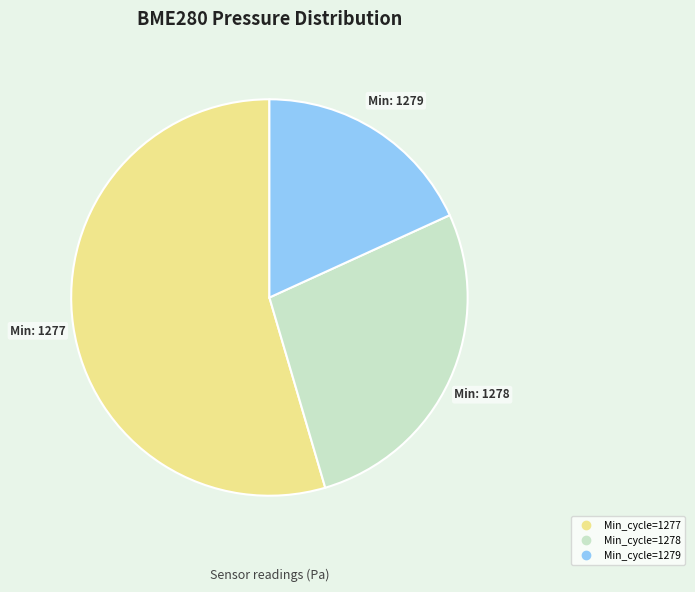

Does any single category account for the majority?

Yes